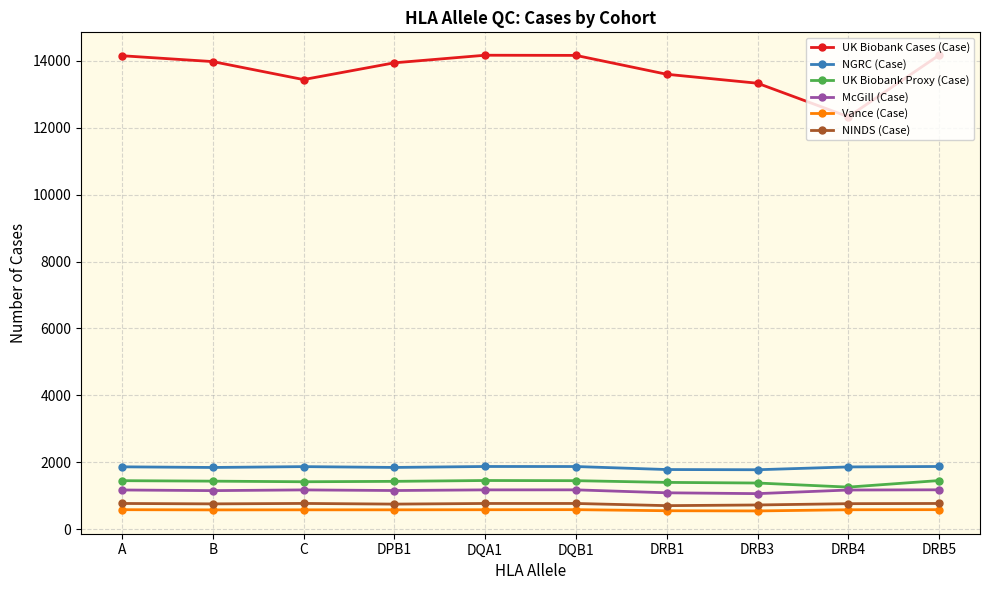

What is the minimum value shown in the chart?

548